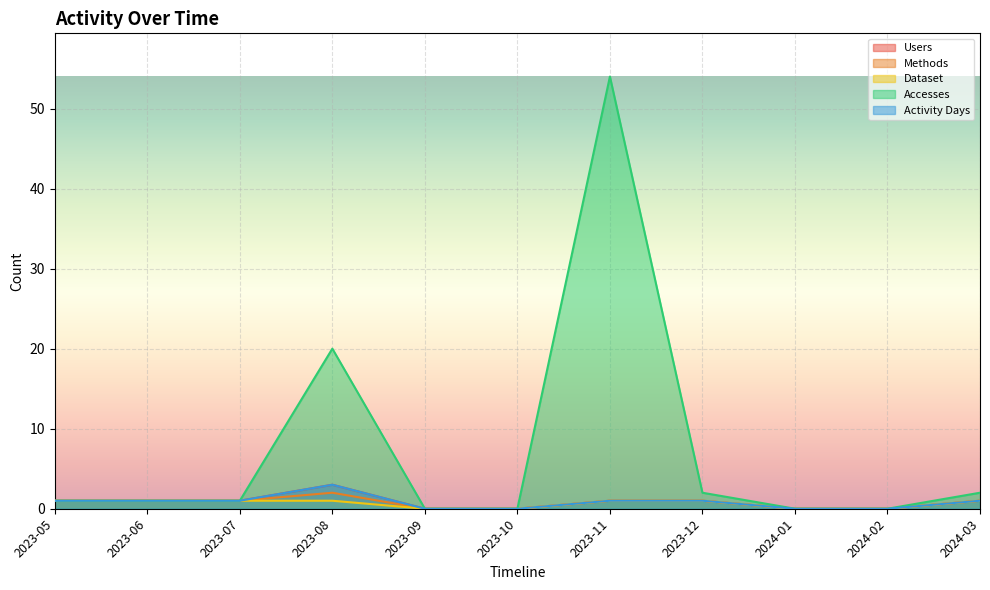

Is it true that Methods equals 2 at 2023-08?

True